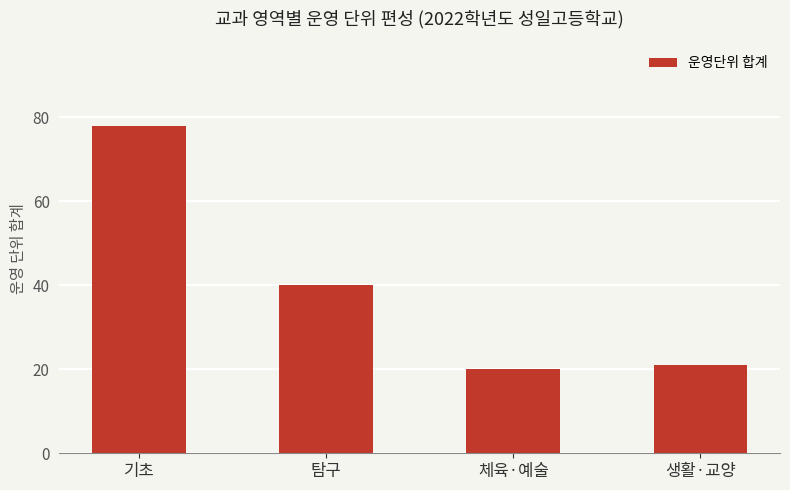

What is the sum of the values at 체육·예술 and 생활·교양?

41